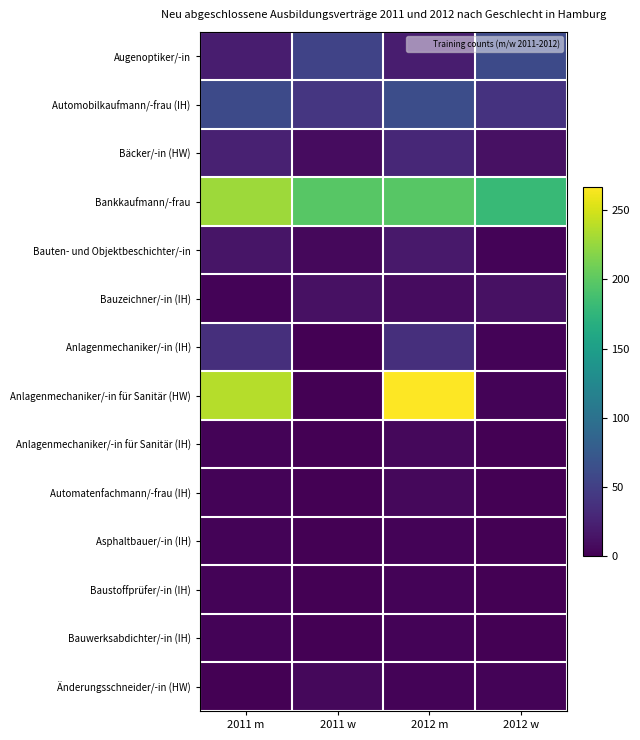

Reading left to right, extract all data points from this chart.

Augenoptiker/-in: 2011 m=21	2011 w=54	2012 m=21	2012 w=60
Automobilkaufmann/-frau (IH): 2011 m=60	2011 w=42	2012 m=63	2012 w=39
Bäcker/-in (HW): 2011 m=24	2011 w=9	2012 m=30	2012 w=12
Bankkaufmann/-frau: 2011 m=228	2011 w=198	2012 m=198	2012 w=180
Bauten- und Objektbeschichter/-in: 2011 m=15	2011 w=6	2012 m=18	2012 w=3
Bauzeichner/-in (IH): 2011 m=3	2011 w=12	2012 m=9	2012 w=12
Anlagenmechaniker/-in (IH): 2011 m=36	2011 w=0	2012 m=36	2012 w=3
Anlagenmechaniker/-in für Sanitär (HW): 2011 m=237	2011 w=0	2012 m=267	2012 w=3
Anlagenmechaniker/-in für Sanitär (IH): 2011 m=3	2011 w=0	2012 m=6	2012 w=0
Automatenfachmann/-frau (IH): 2011 m=3	2011 w=0	2012 m=6	2012 w=0
Asphaltbauer/-in (IH): 2011 m=3	2011 w=0	2012 m=3	2012 w=0
Baustoffprüfer/-in (IH): 2011 m=3	2011 w=0	2012 m=3	2012 w=0
Bauwerksabdichter/-in (IH): 2011 m=3	2011 w=0	2012 m=3	2012 w=0
Änderungsschneider/-in (HW): 2011 m=0	2011 w=6	2012 m=3	2012 w=3